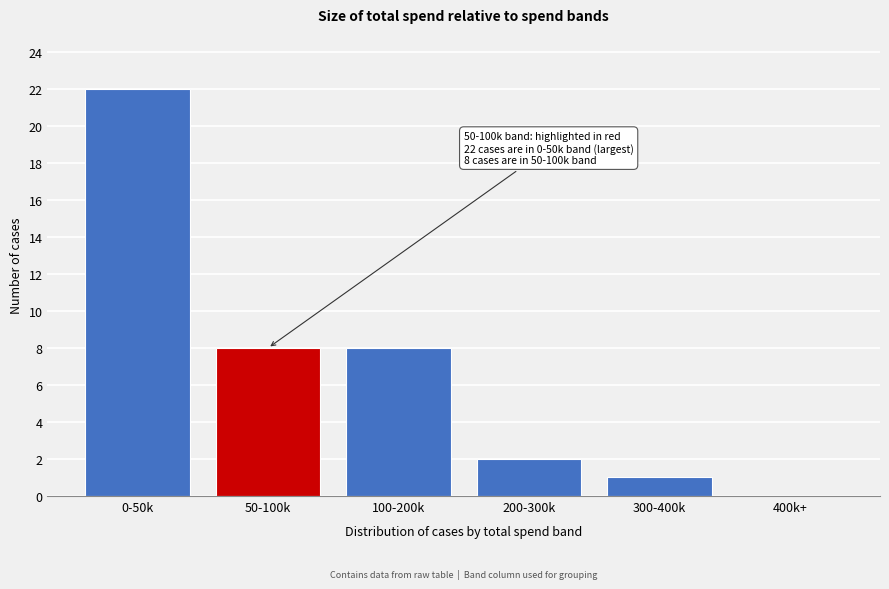

Reading right to left, extract all data points from this chart.

400k+=0	300-400k=1	200-300k=2	100-200k=8	50-100k=8	0-50k=22